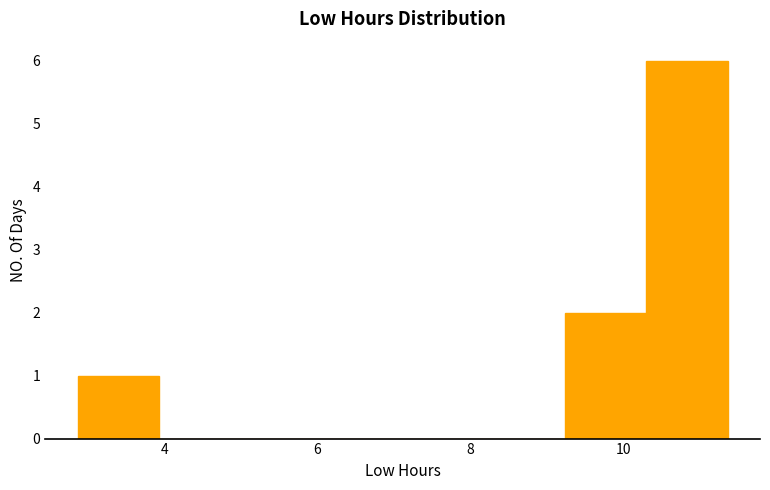

Reading left to right, transcribe this chart: for each bar, give the range it covers on the x-axis and its height. Neither the bar edges nor the heights are printed on the chart, so give them approximately, as read against the axes.

2.8 to 4.0: 1
4.0 to 5.0: 0
5.0 to 6.0: 0
6.0 to 7.2: 0
7.2 to 8.2: 0
8.2 to 9.2: 0
9.2 to 10.2: 2
10.2 to 11.4: 6